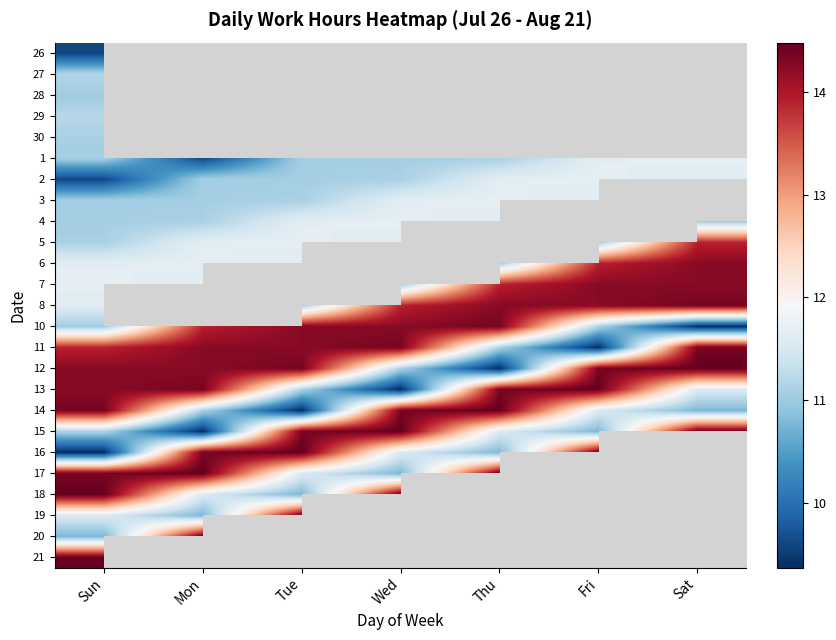

How many data points does each series have?

7